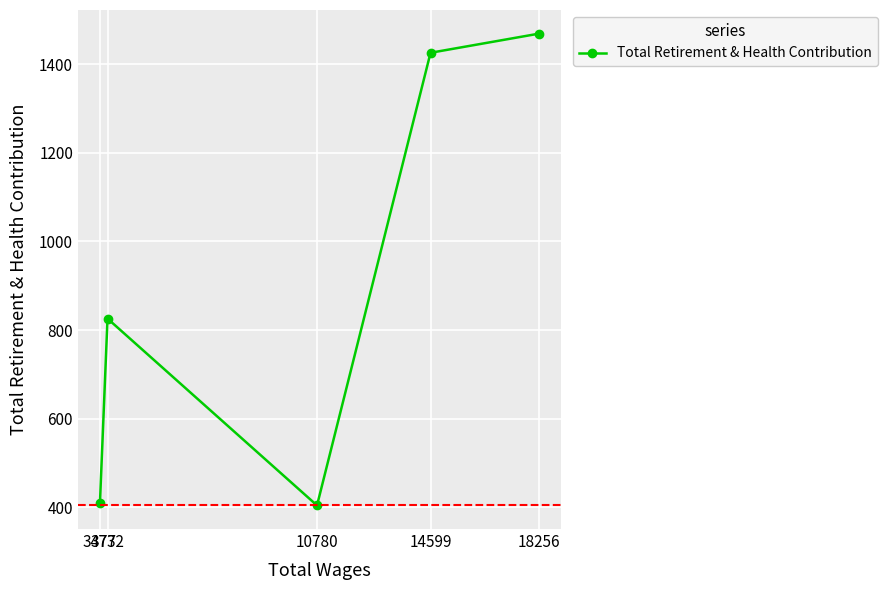

Approximately how many times larger is the value at 3732 compared to 18256?

0.6